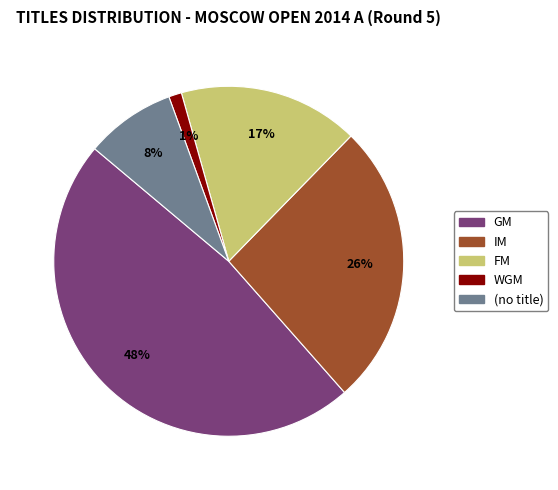

Is it true that WGM is 1% of the pie?

True